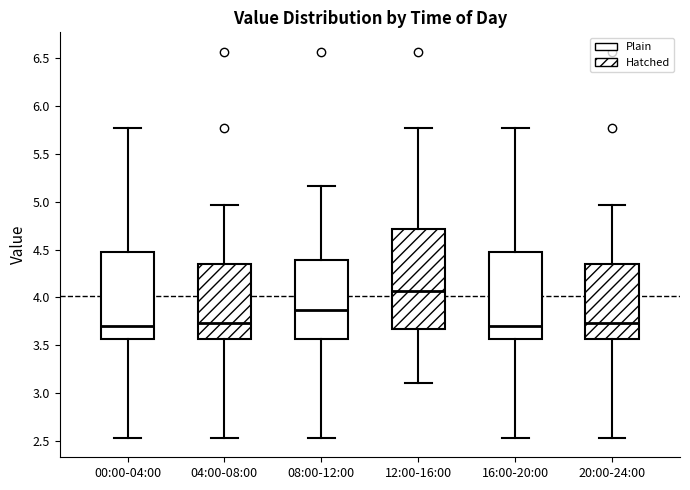

Reading left to right, read every box against the y-axis: the position of its median line, the range the box covers, and the ends of its whiskers. The values are not printed on the chart, so give them approximately, as read against the axis.

00:00-04:00: median 3.70, box 3.55 to 4.50, whiskers 2.55 to 5.75
04:00-08:00: median 3.75, box 3.55 to 4.35, whiskers 2.55 to 4.95
08:00-12:00: median 3.85, box 3.55 to 4.40, whiskers 2.55 to 5.15
12:00-16:00: median 4.05, box 3.65 to 4.70, whiskers 3.10 to 5.75
16:00-20:00: median 3.70, box 3.55 to 4.50, whiskers 2.55 to 5.75
20:00-24:00: median 3.75, box 3.55 to 4.35, whiskers 2.55 to 4.95